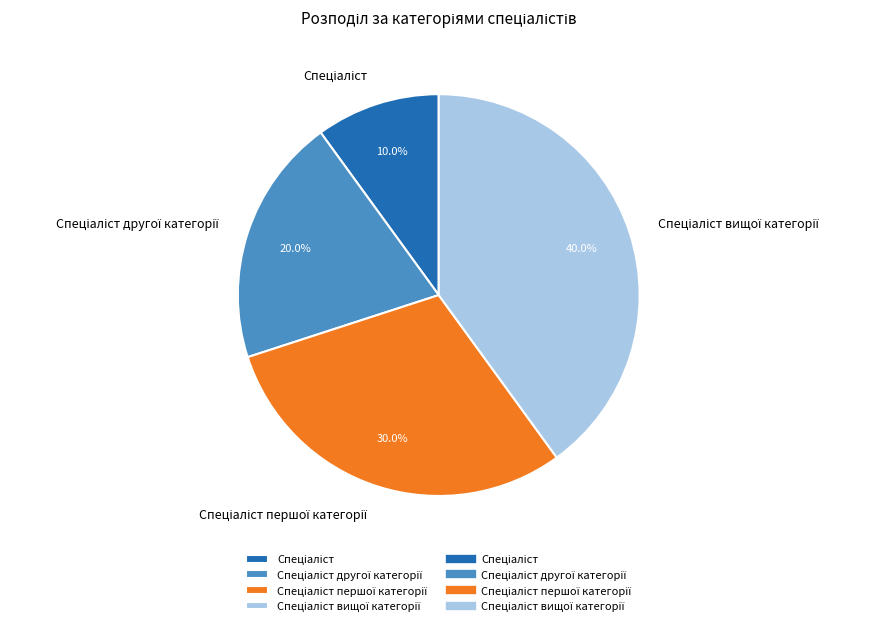

Is there a majority slice in this chart?

No